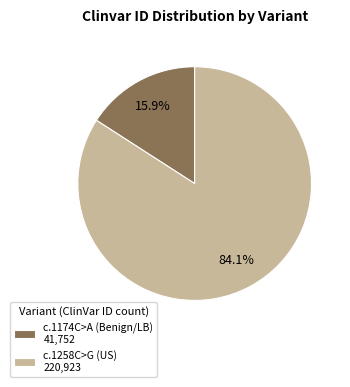

What percentage is NOT represented by c.1174C>A (Benign/LB) 41,752?

84.1%